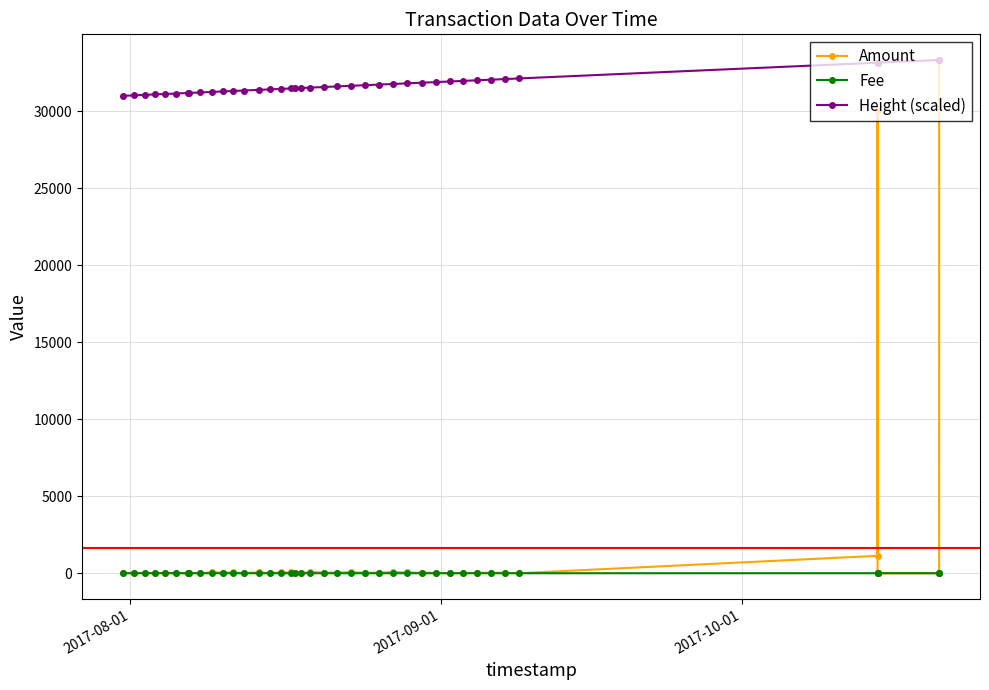

What is the difference between the maximum and second lowest values in the Fee series?

2.0